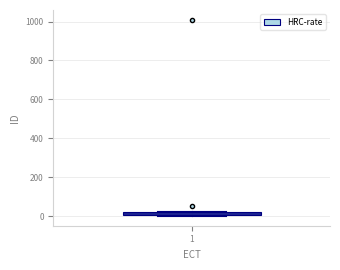

Where is the lower edge of the box at x = 1 on the y-axis? The values are not printed on the chart, so give them approximately, as read against the axis.

0